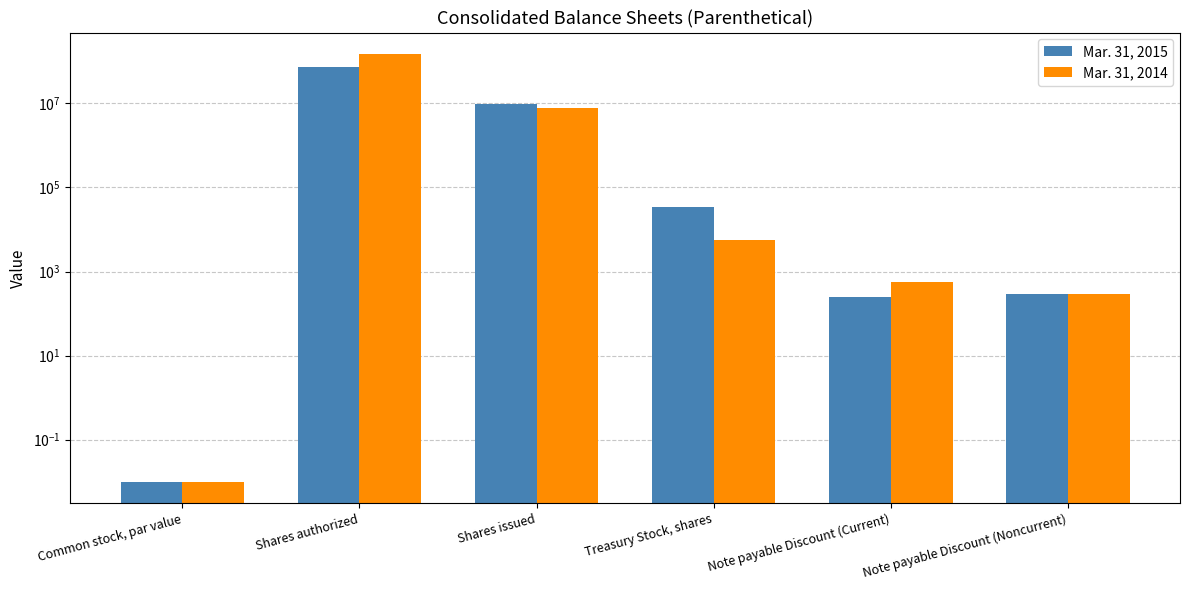

What is the difference between the highest and lowest values at Shares issued?

1731285.0